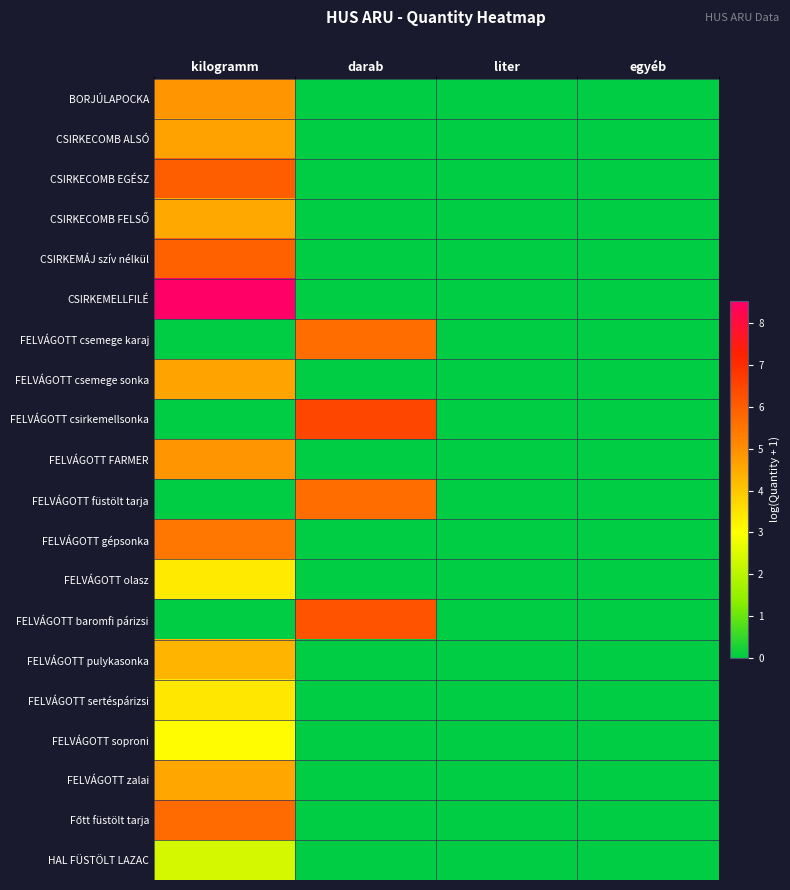

At liter, list the series in order from smallest to largest.

BORJÚLAPOCKA, CSIRKECOMB ALSÓ, CSIRKECOMB EGÉSZ, CSIRKECOMB FELSŐ, CSIRKEMÁJ szív nélkül, CSIRKEMELLFILÉ, FELVÁGOTT csemege karaj, FELVÁGOTT csemege sonka, FELVÁGOTT csirkemellsonka, FELVÁGOTT FARMER, FELVÁGOTT füstölt tarja, FELVÁGOTT gépsonka, FELVÁGOTT olasz, FELVÁGOTT baromfi párizsi, FELVÁGOTT pulykasonka, FELVÁGOTT sertéspárizsi, FELVÁGOTT soproni, FELVÁGOTT zalai, Főtt füstölt tarja, HAL FÜSTÖLT LAZAC